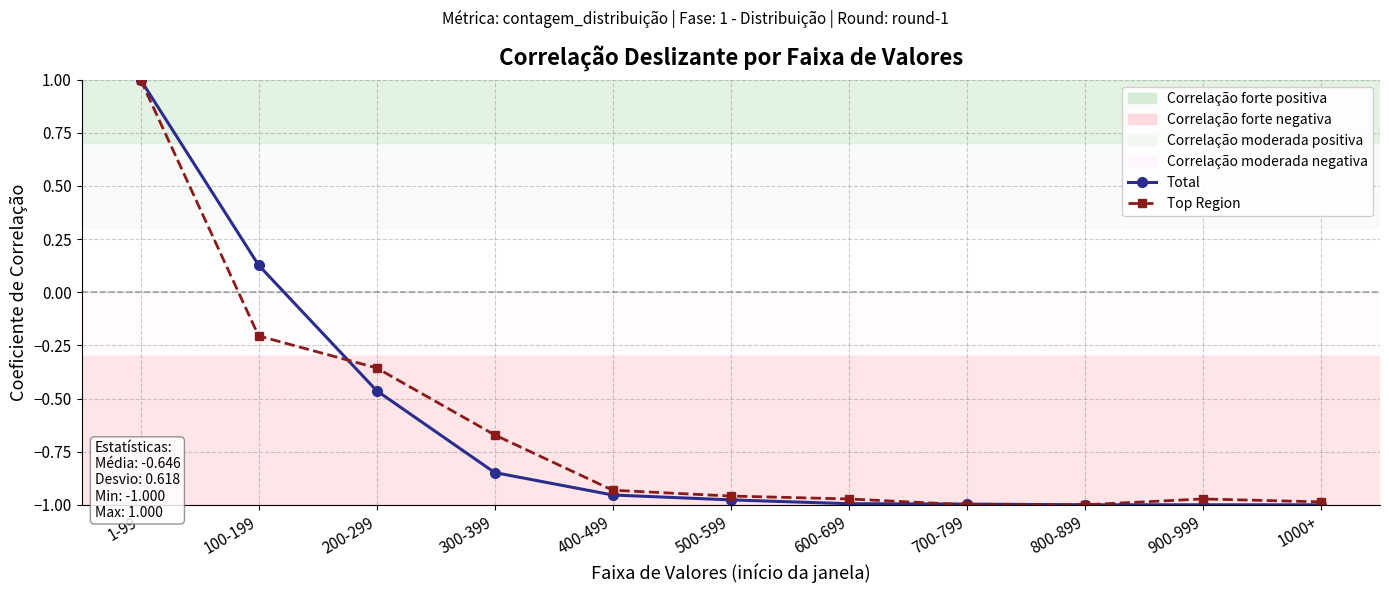

At which label is Top Region closest to 0?

100-199